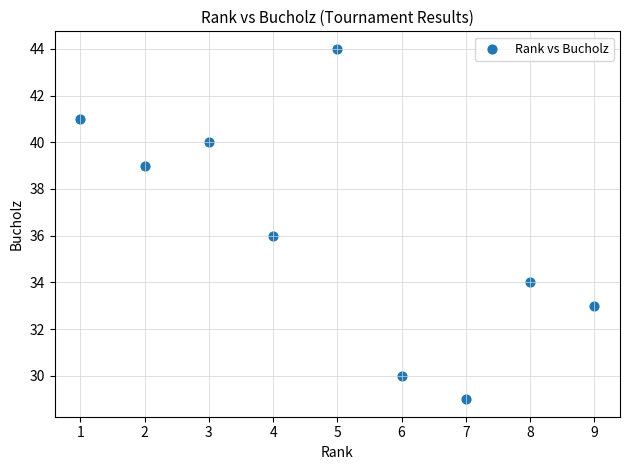

What is the range of Y values (max minus min)?

15